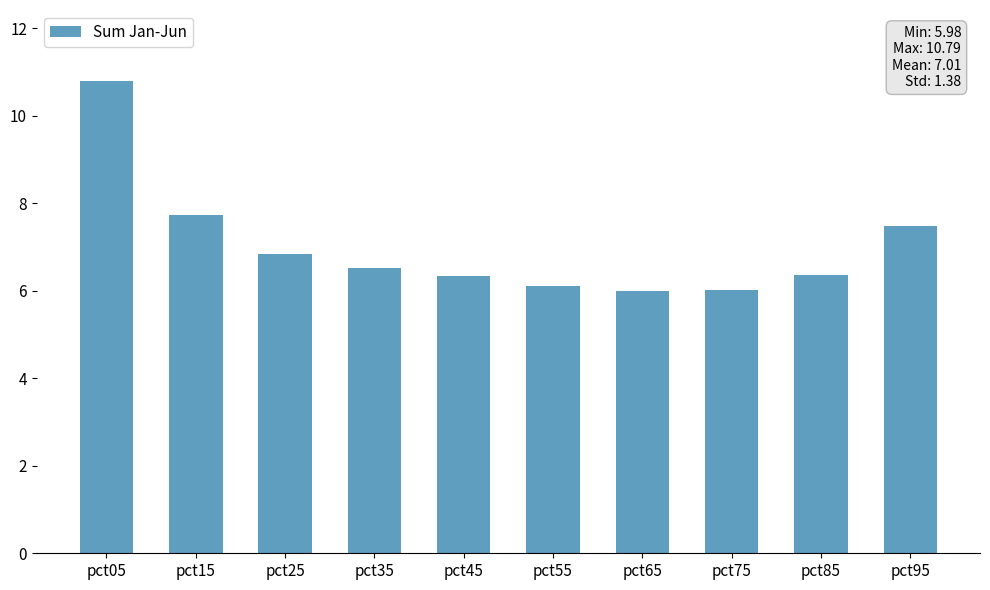

What is the greatest value displayed?

10.8